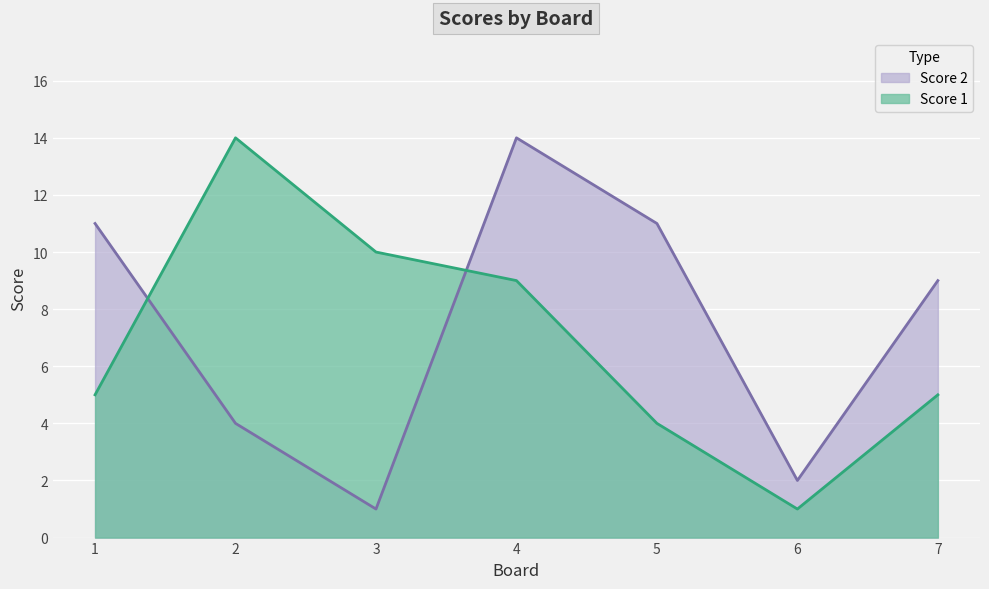

In Score 1, how many points are higher than both neighbors (excluding endpoints)?

1